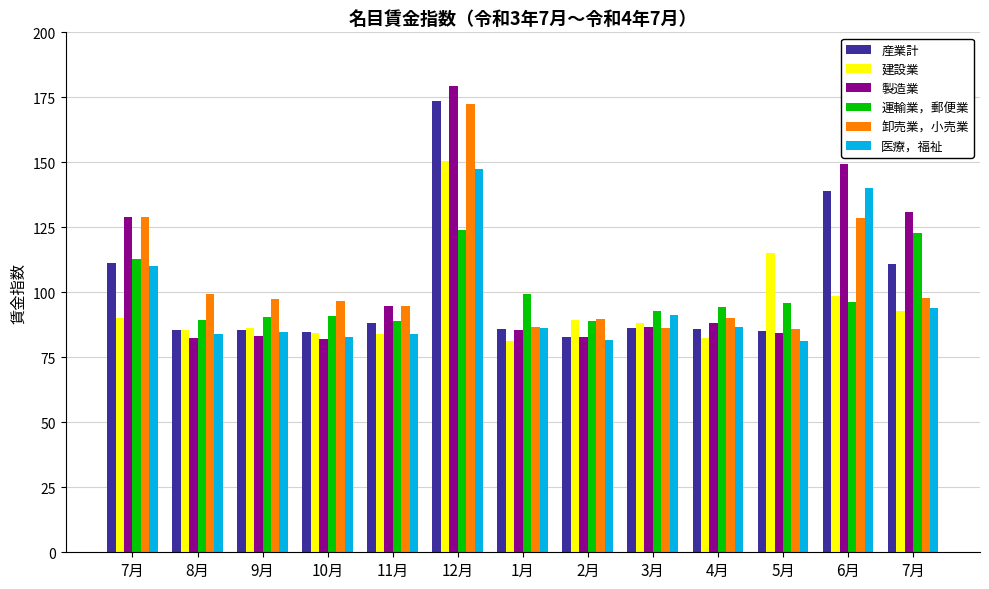

At which category is the sum across all series the highest?

12月